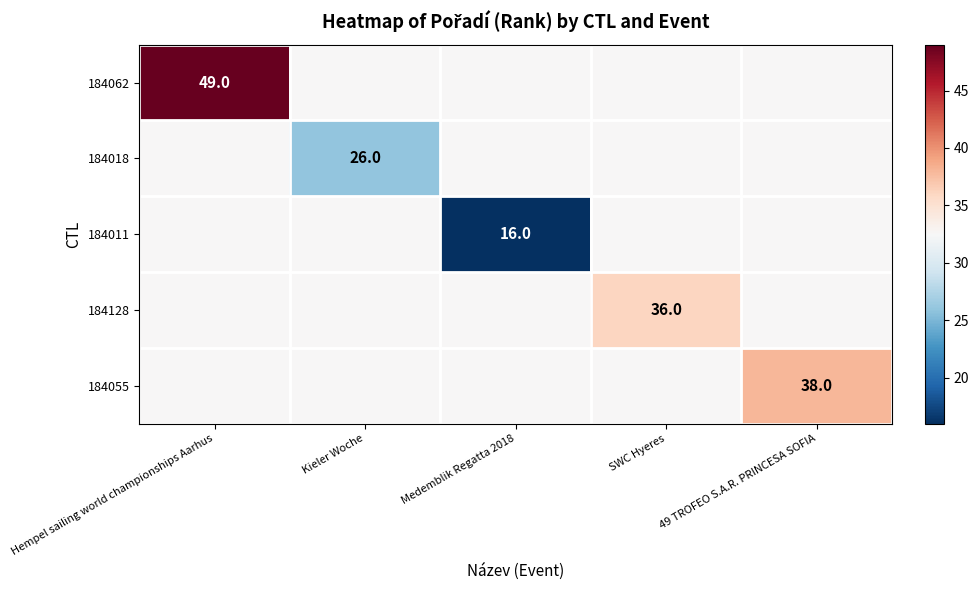

Which has a higher value, 49 TROFEO S.A.R. PRINCESA SOFIA or Medemblik Regatta 2018?

49 TROFEO S.A.R. PRINCESA SOFIA